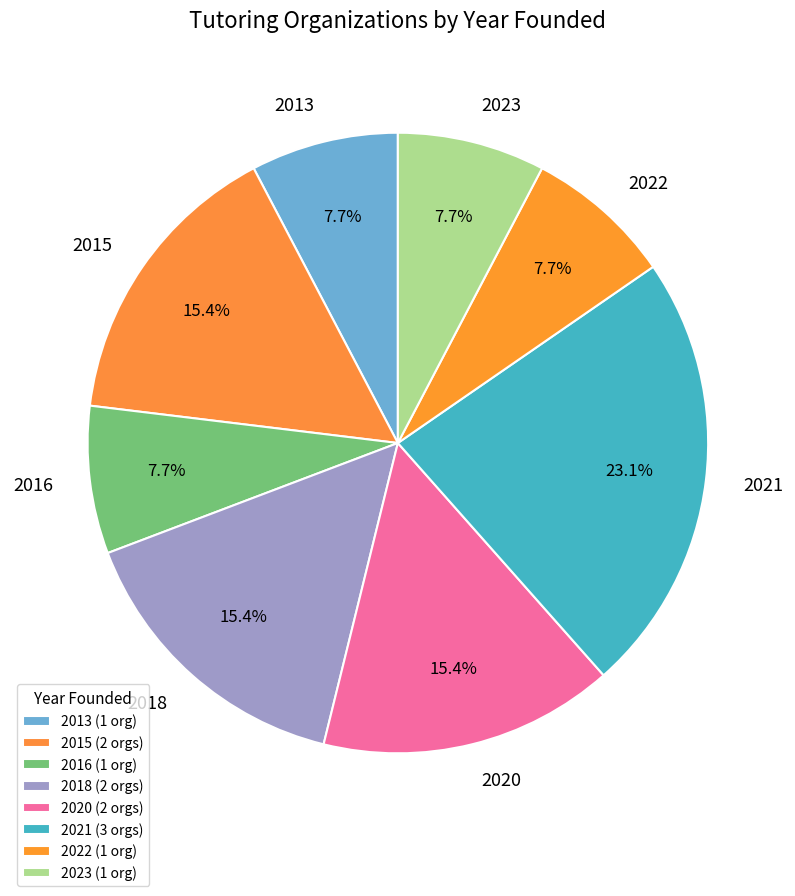

Count the number of slices in the pie.

8